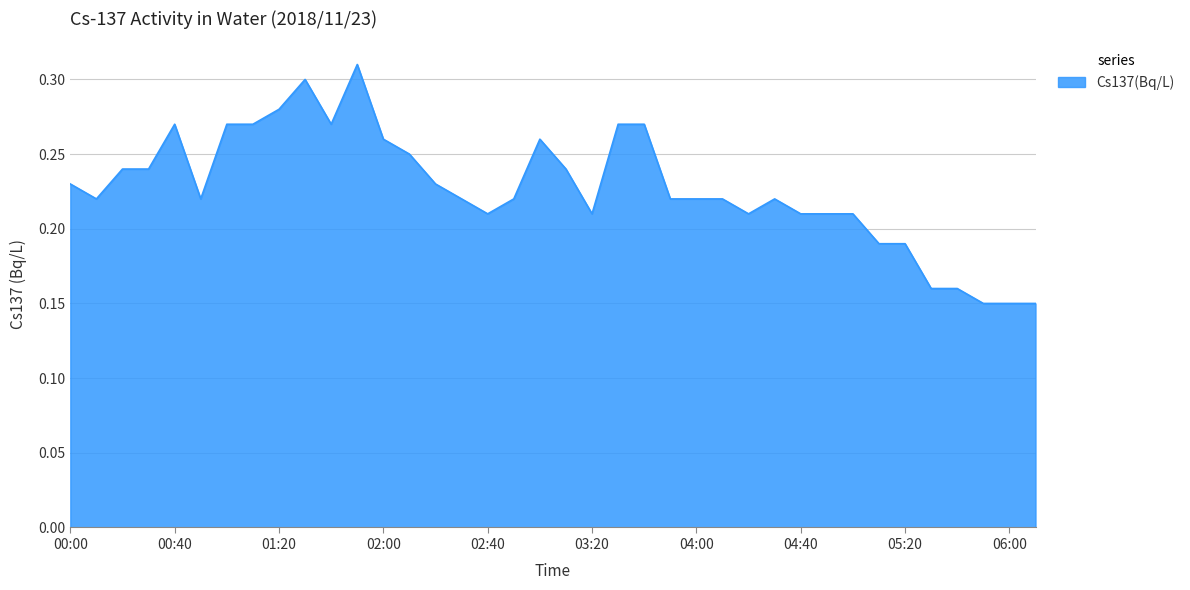

Does the chart display data point markers on the line(s)?

No